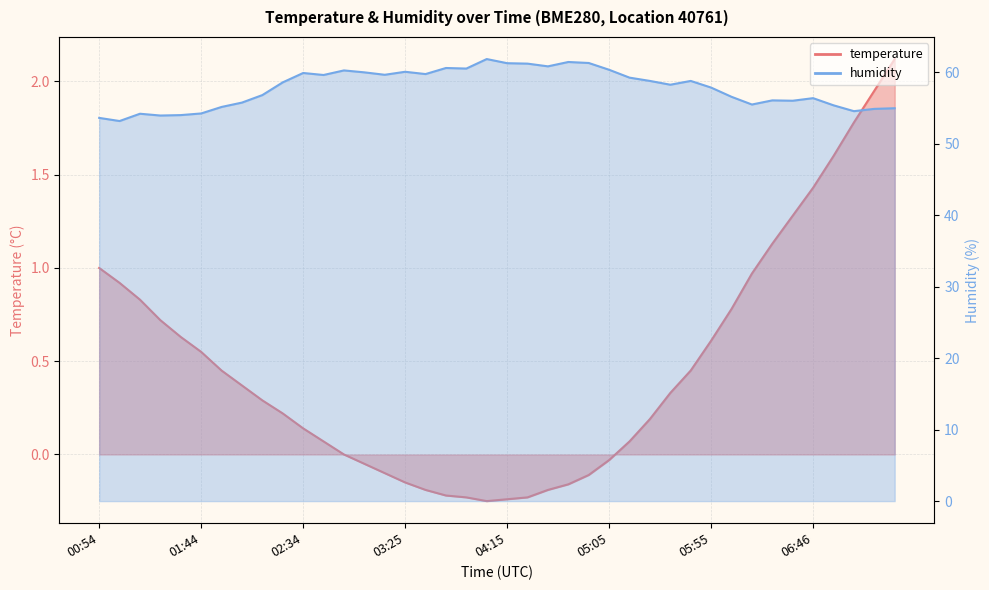

How many lines are shown in the chart?

2